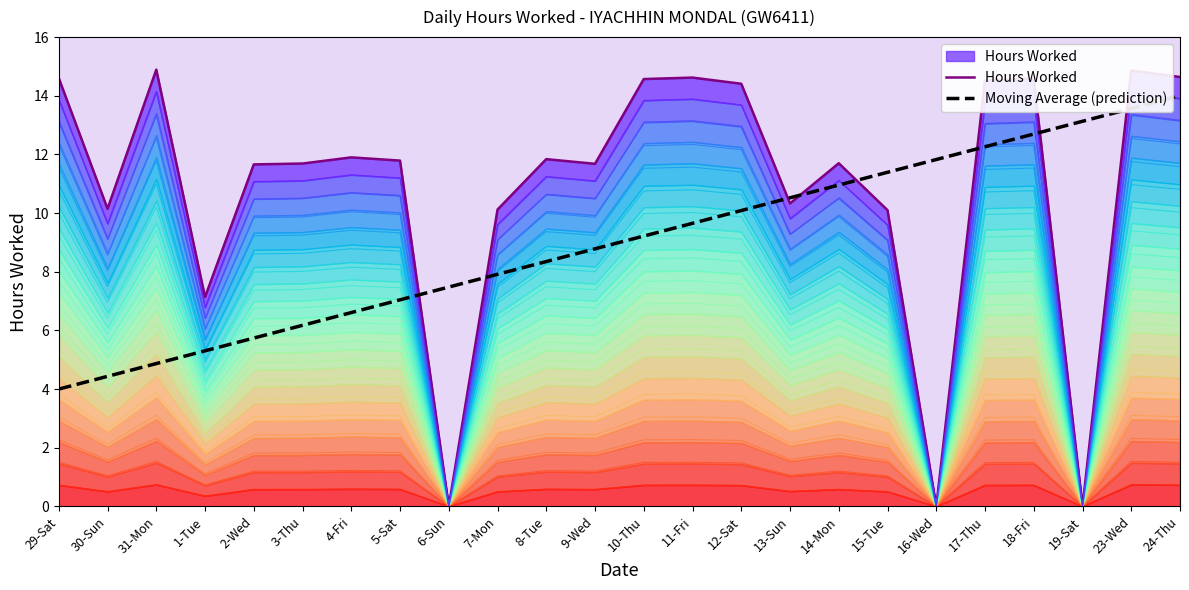

What is the average value of the Hours Worked series?

10.9